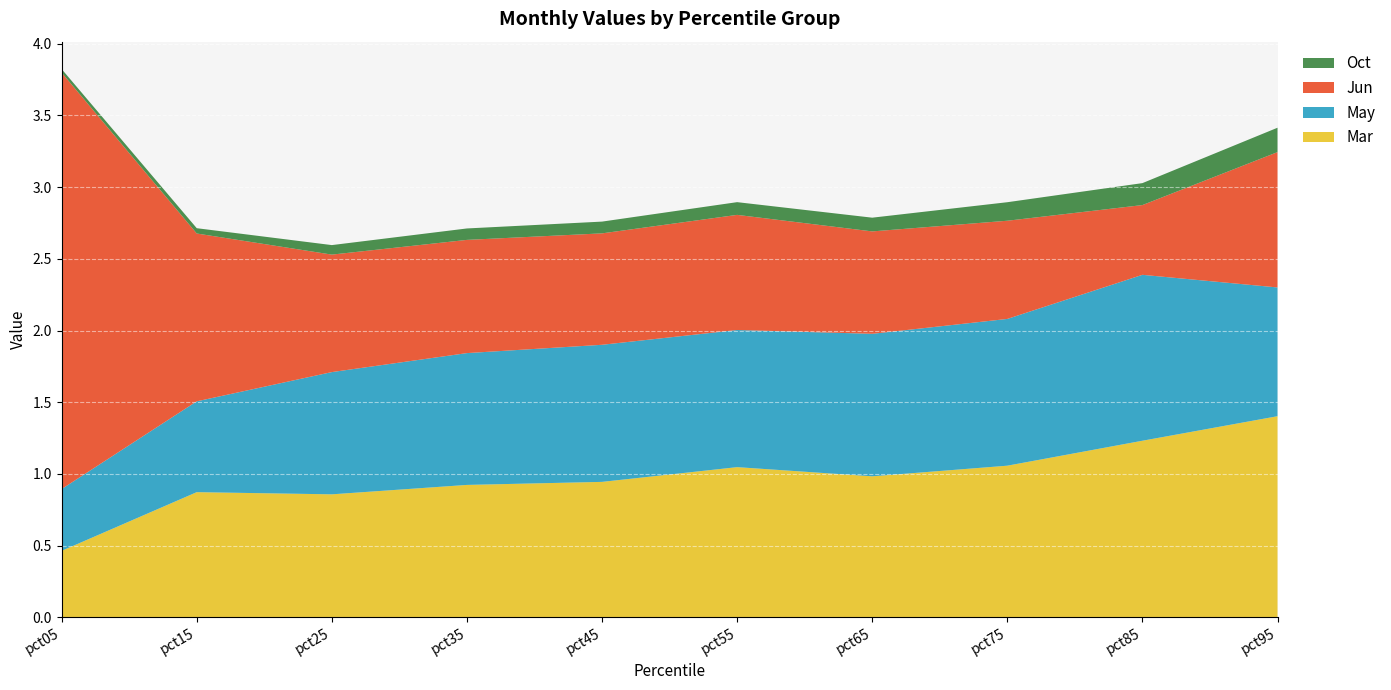

Reading left to right, transcribe all the data shown in this chart.

Mar: pct05=0.5	pct15=0.9	pct25=0.9	pct35=0.9	pct45=0.9	pct55=1.0	pct65=1.0	pct75=1.1	pct85=1.2	pct95=1.4
May: pct05=0.4	pct15=0.6	pct25=0.9	pct35=0.9	pct45=1.0	pct55=1.0	pct65=1.0	pct75=1.0	pct85=1.2	pct95=0.9
Jun: pct05=2.9	pct15=1.2	pct25=0.8	pct35=0.8	pct45=0.8	pct55=0.8	pct65=0.7	pct75=0.7	pct85=0.5	pct95=0.9
Oct: pct05=0.0	pct15=0.0	pct25=0.1	pct35=0.1	pct45=0.1	pct55=0.1	pct65=0.1	pct75=0.1	pct85=0.2	pct95=0.2